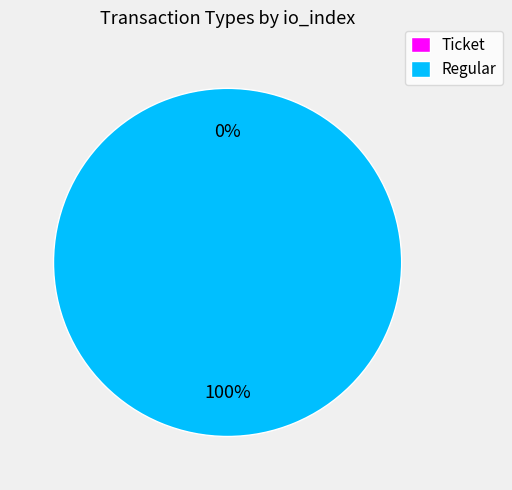

What is the smallest slice in the pie chart?

Ticket